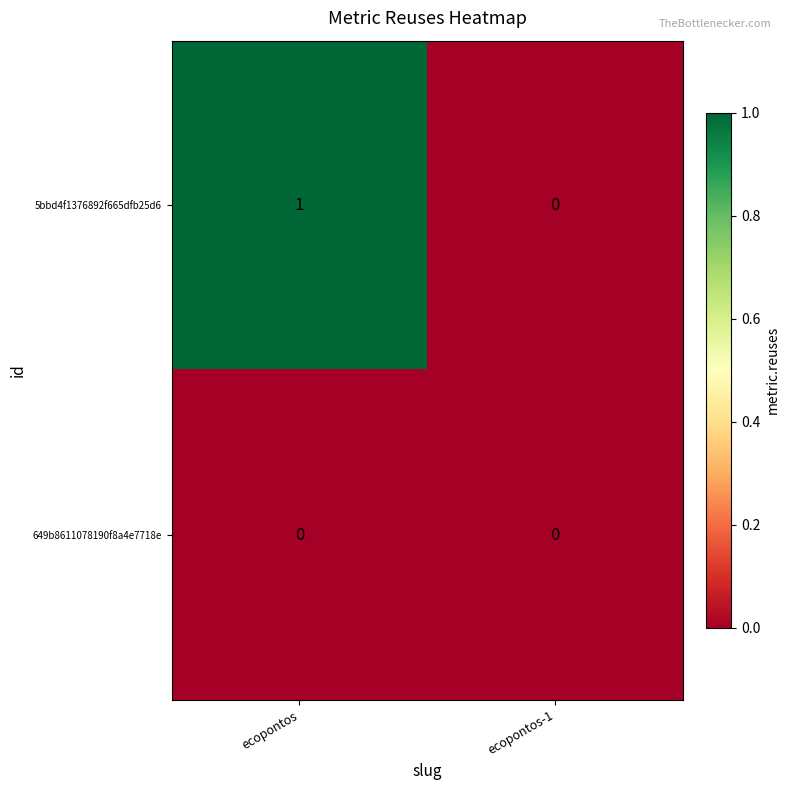

List the series in order of their overall mean, highest first.

5bbd4f1376892f665dfb25d6, 649b8611078190f8a4e7718e